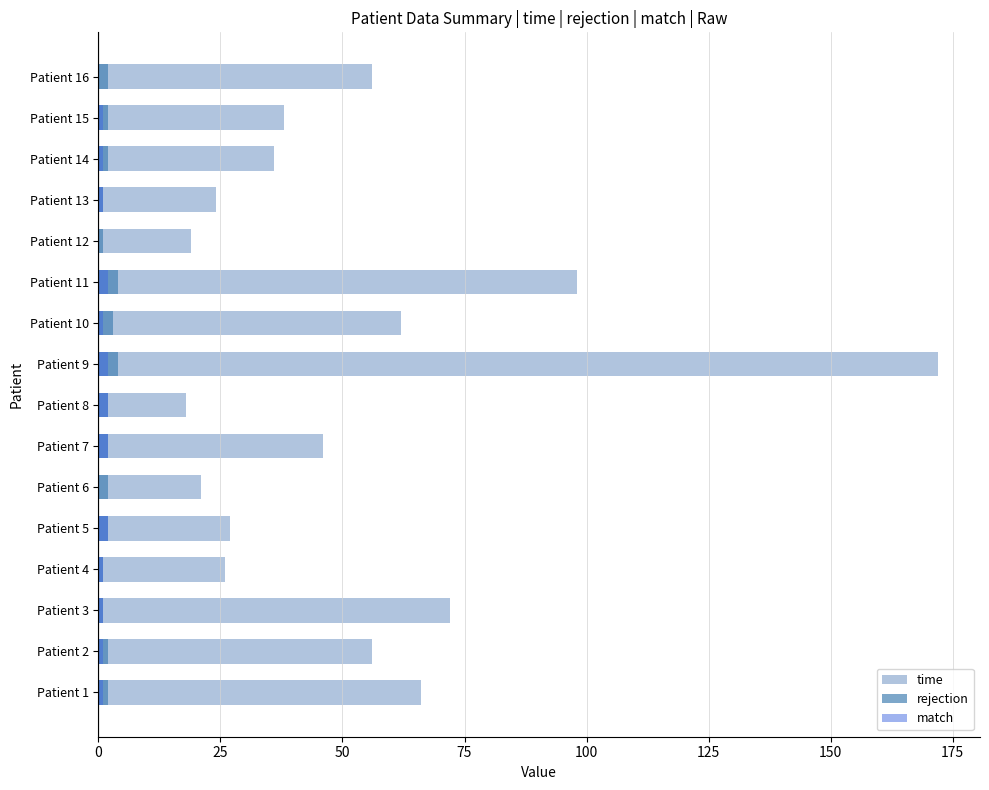

Rank the series by their maximum value, from lowest to highest.

match, rejection, time